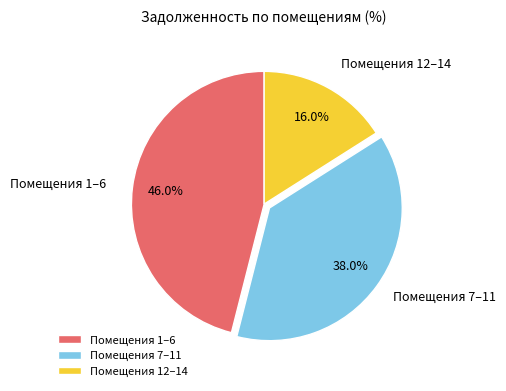

What percentage do Помещения 12–14 and Помещения 7–11 together represent?

54.0%